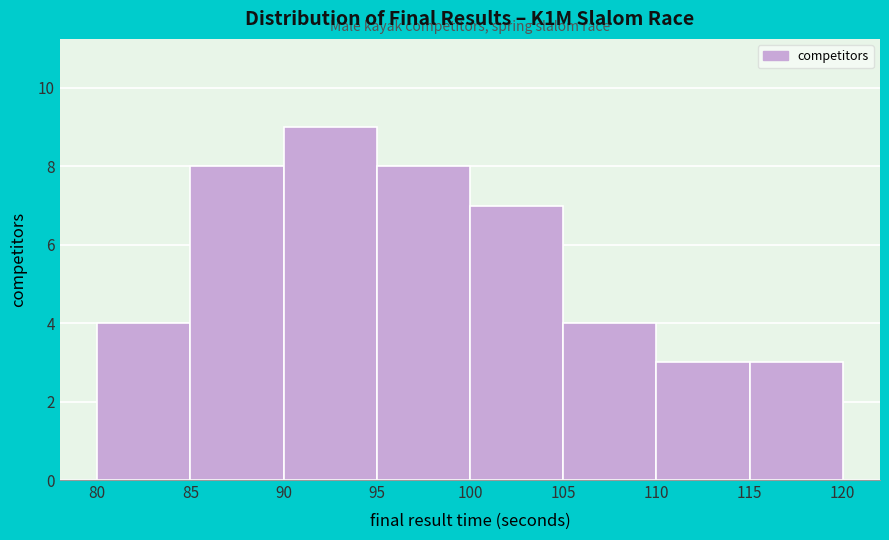

Over which range of the x-axis is the bar tallest?

90 to 95